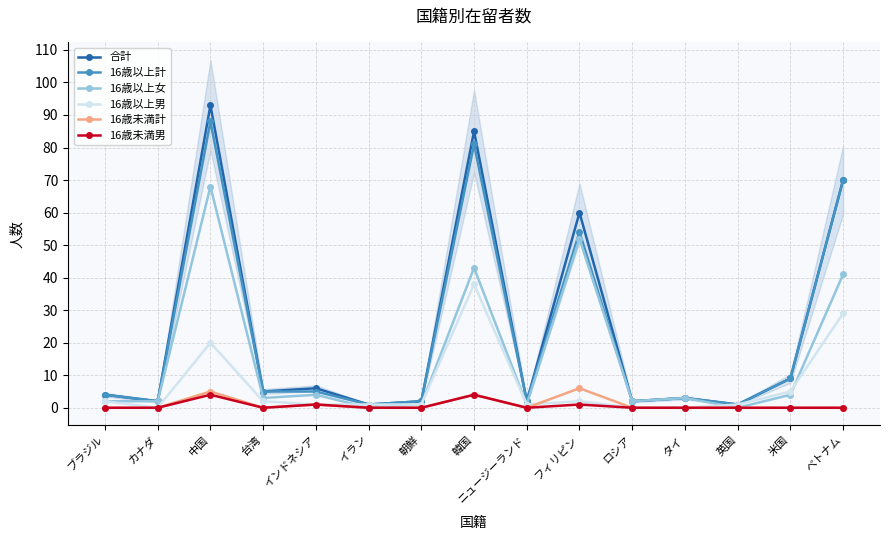

What are all the series names shown in the legend?

合計, 16歳以上計, 16歳以上女, 16歳以上男, 16歳未満計, 16歳未満男